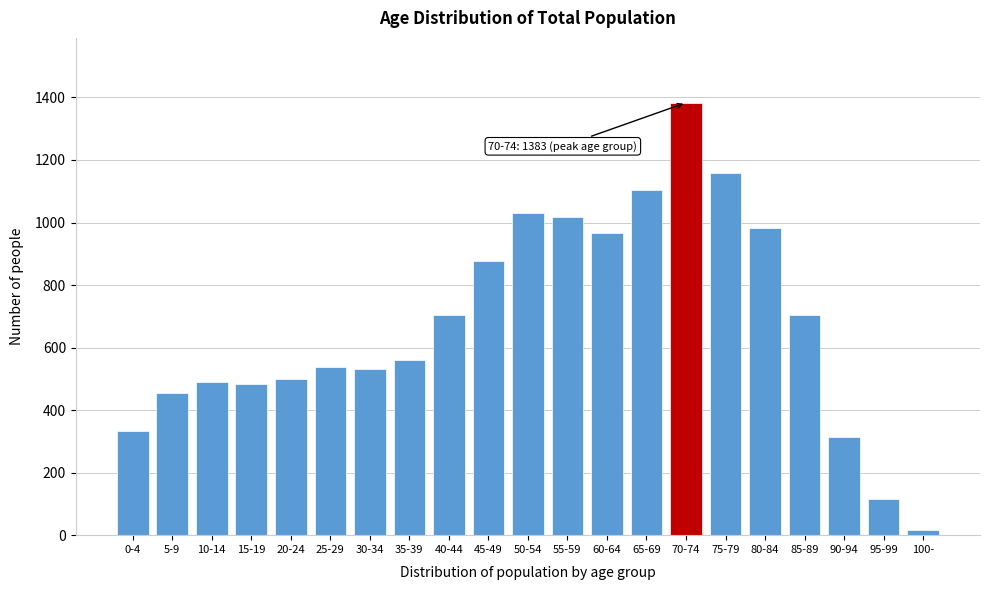

Is it true that the value at 20-24 is 501?

True